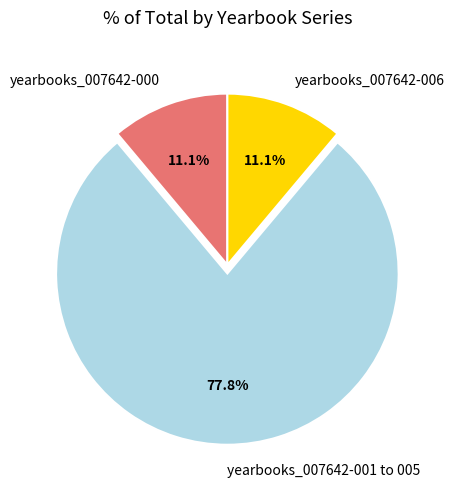

What is the largest slice in the pie chart?

yearbooks_007642-001 to 005